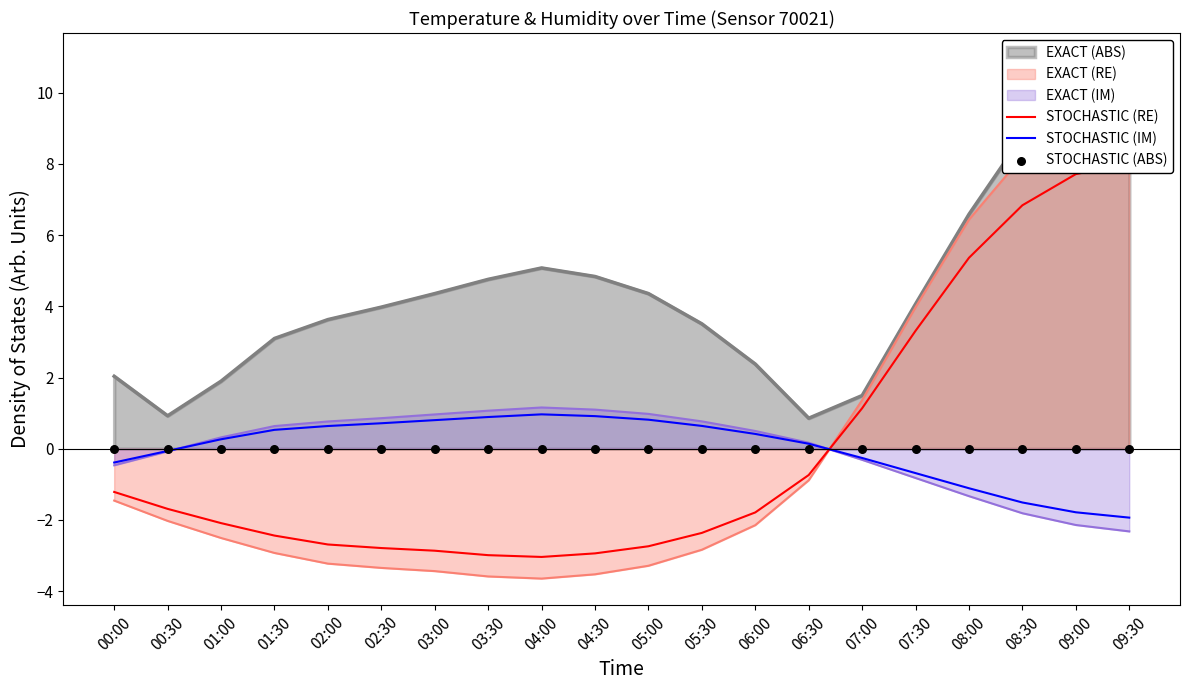

At which category is the sum across all series the highest?

09:30